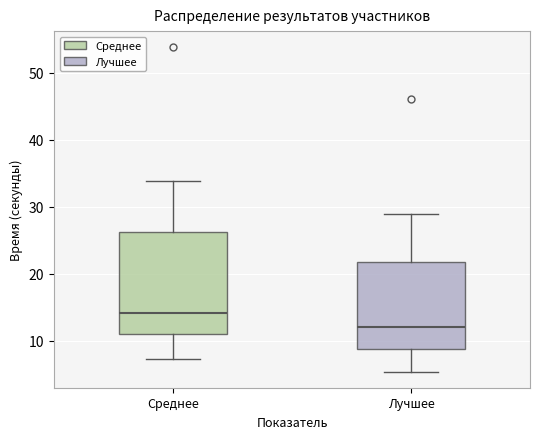

Which box is the tallest, from its lower edge to its upper edge?

Среднее